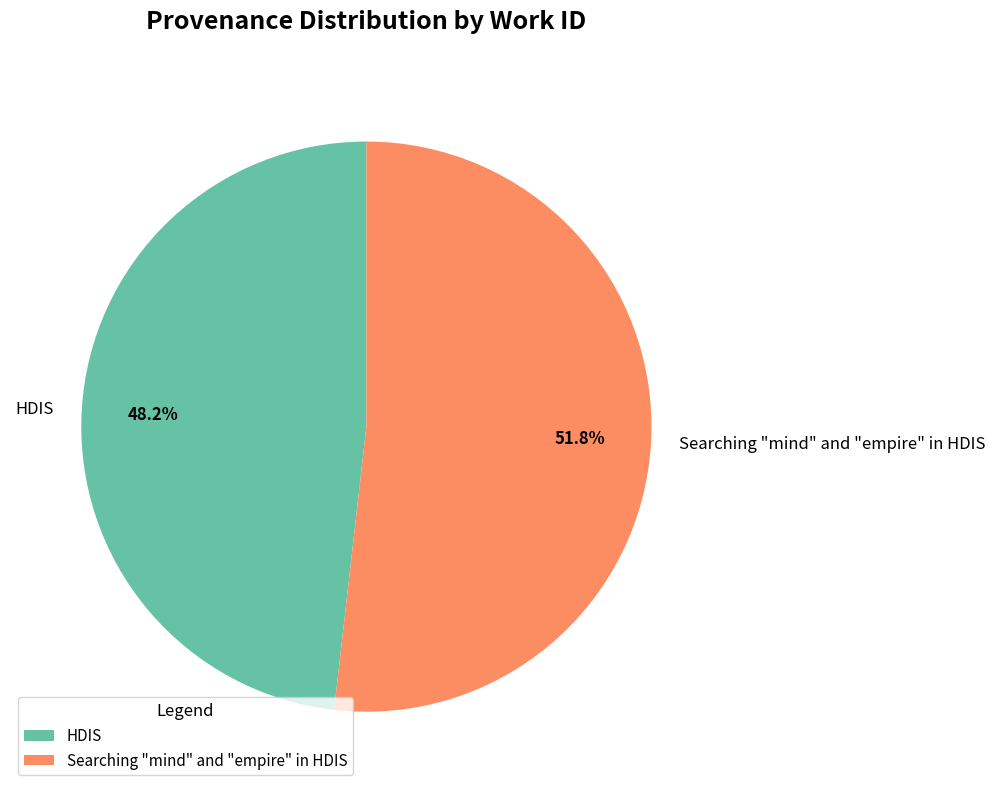

What is the smallest slice in the pie chart?

HDIS